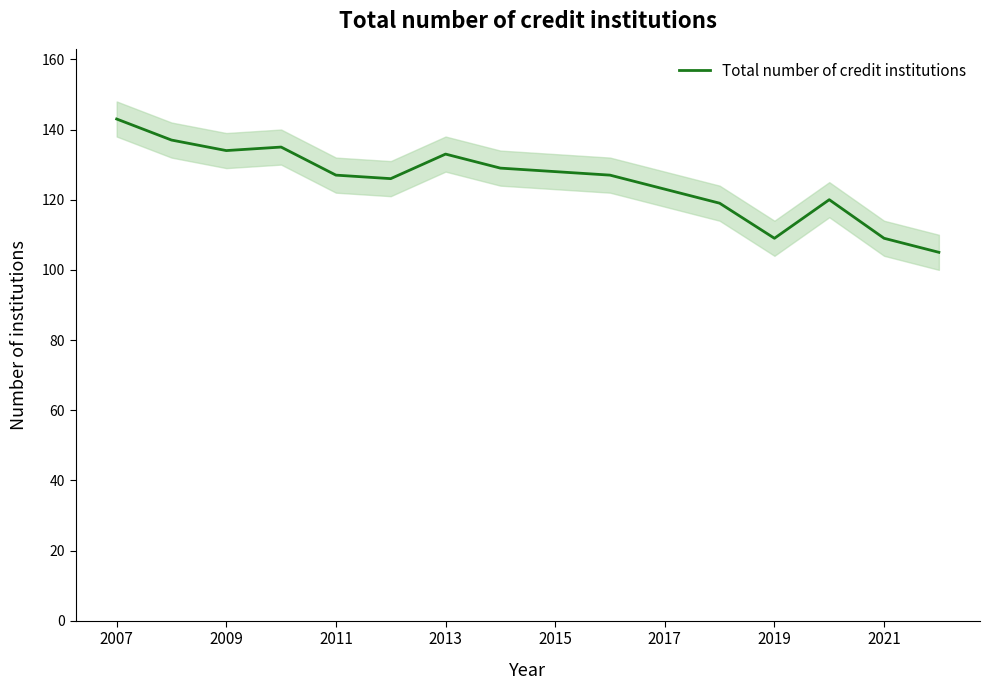

The value of Total number of credit institutions at 2017 is 29. True or false?

False